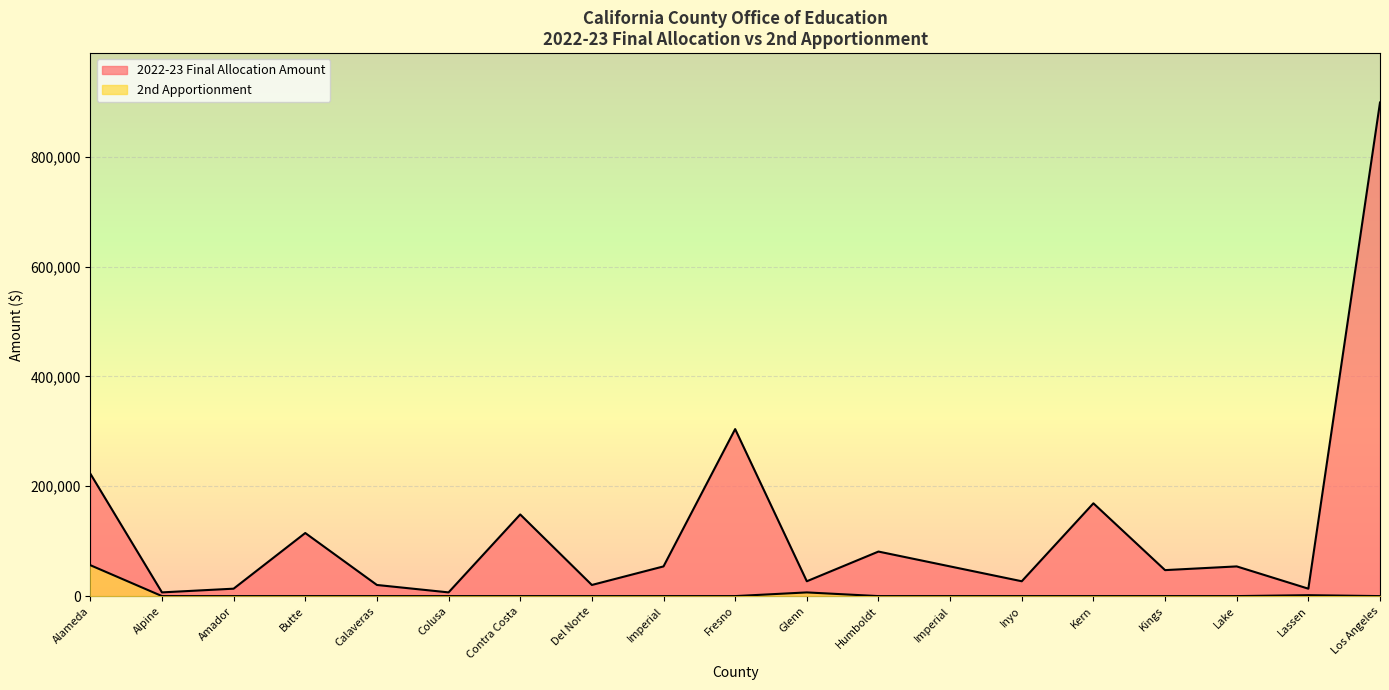

List the series in order of their overall mean, highest first.

2022-23 Final Allocation Amount, 2nd Apportionment